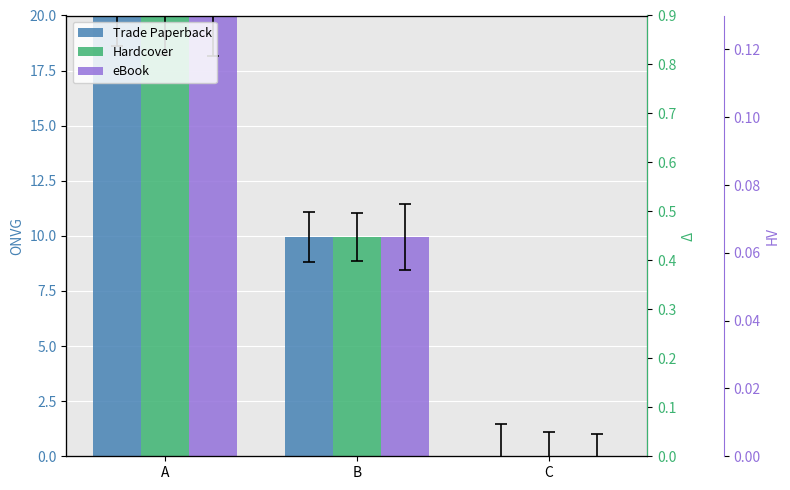

What is the difference between the Trade Paperback values at A and B?

10.0